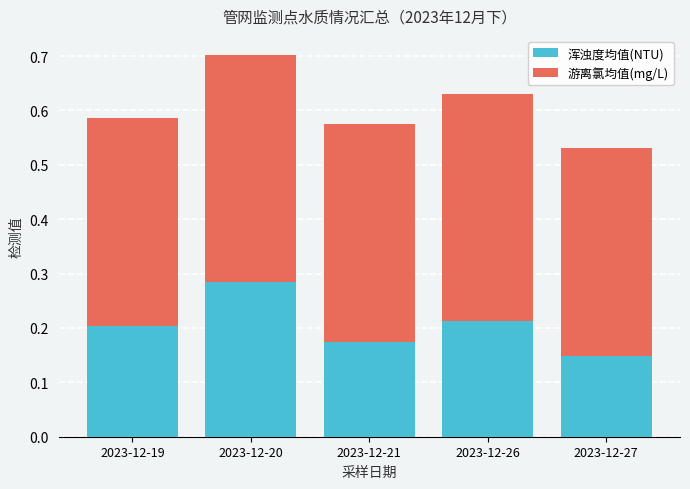

What is the total value across all series at 2023-12-26?

0.6